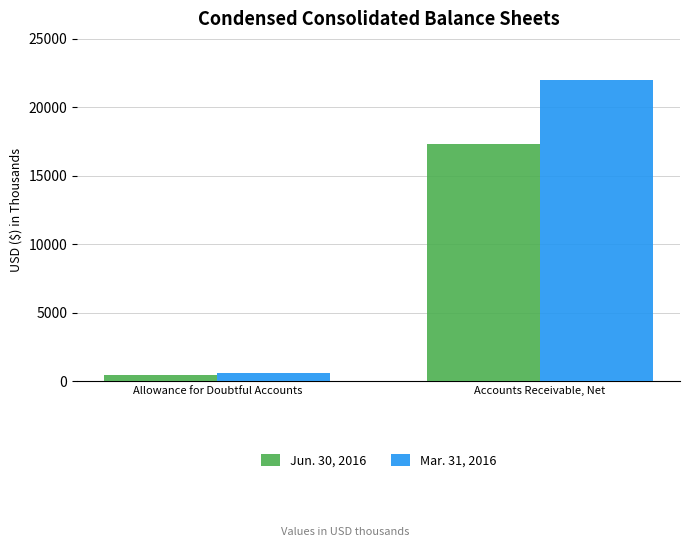

What is the sum of all Mar. 31, 2016 values?

22634